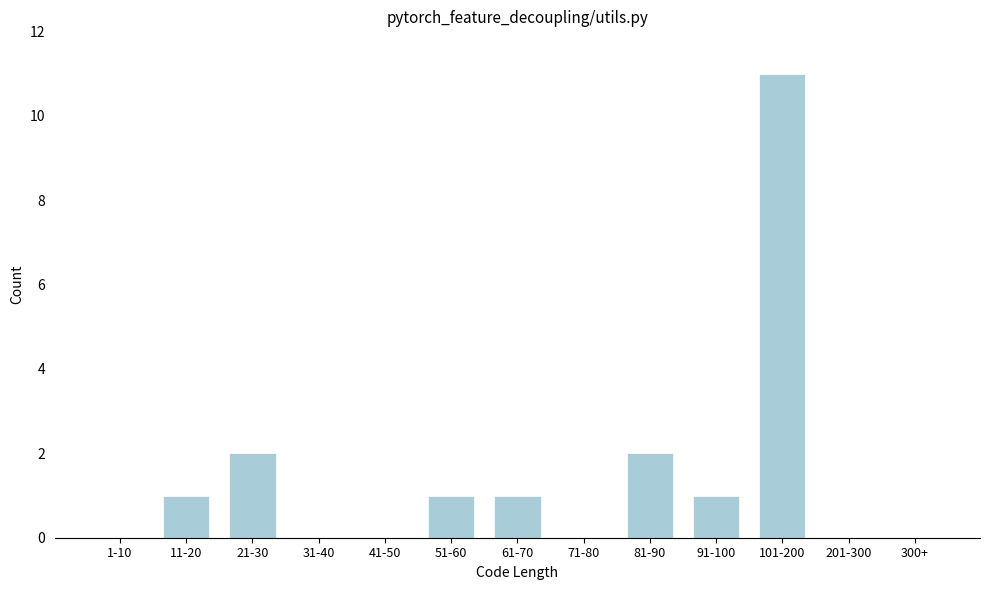

Reading left to right, list all the values displayed in this chart.

1-10=0	11-20=1	21-30=2	31-40=0	41-50=0	51-60=1	61-70=1	71-80=0	81-90=2	91-100=1	101-200=11	201-300=0	300+=0